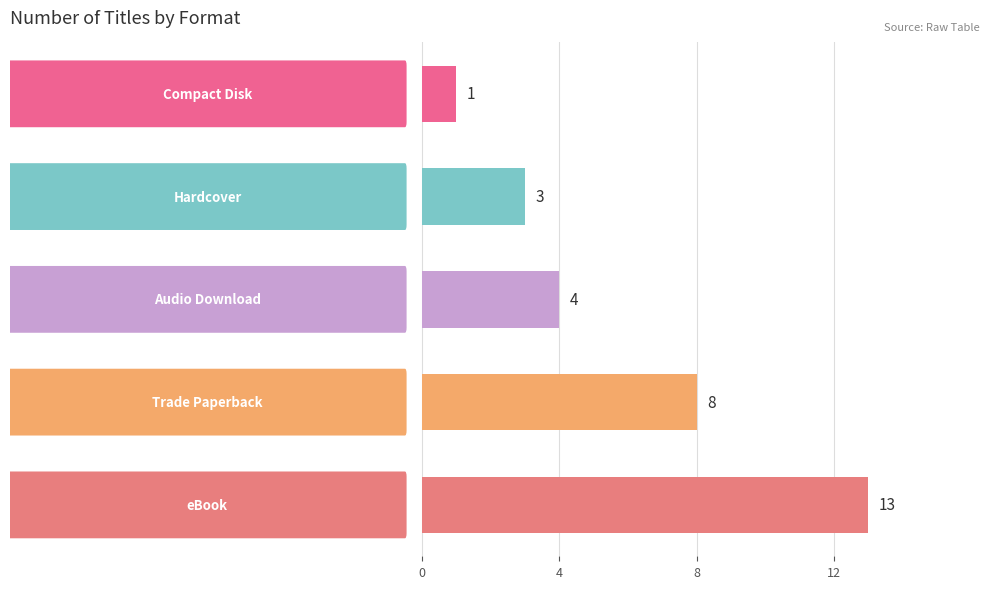

How many series are shown in this chart?

1